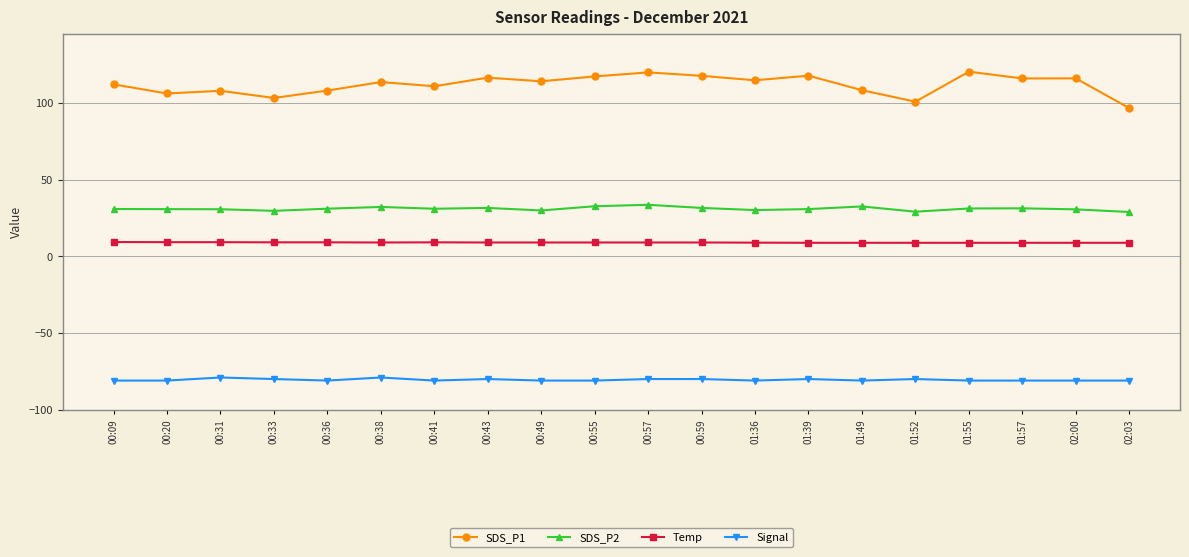

What is the greatest value displayed?

120.3